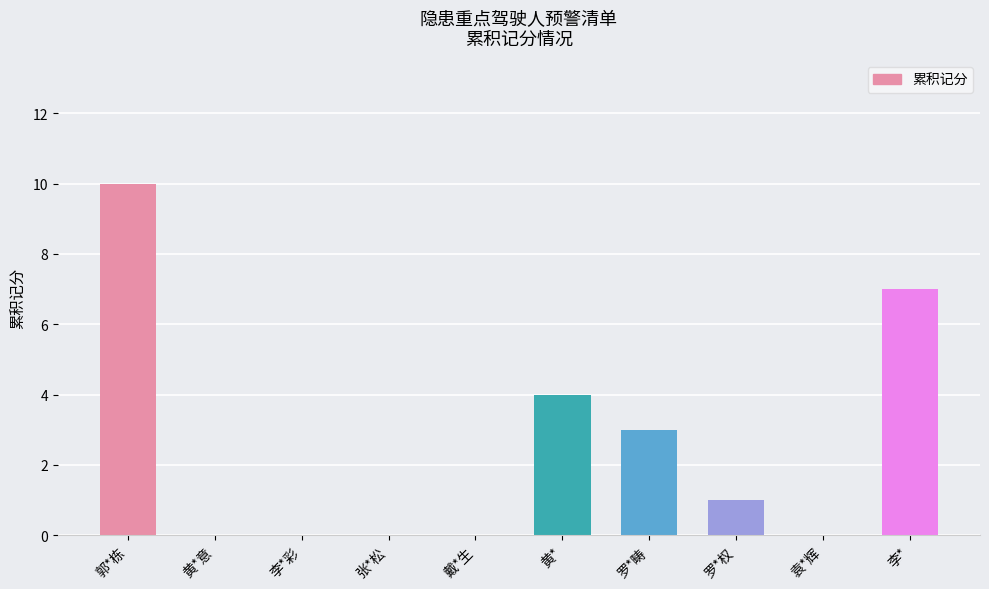

How many values are between 0 and 4?

8